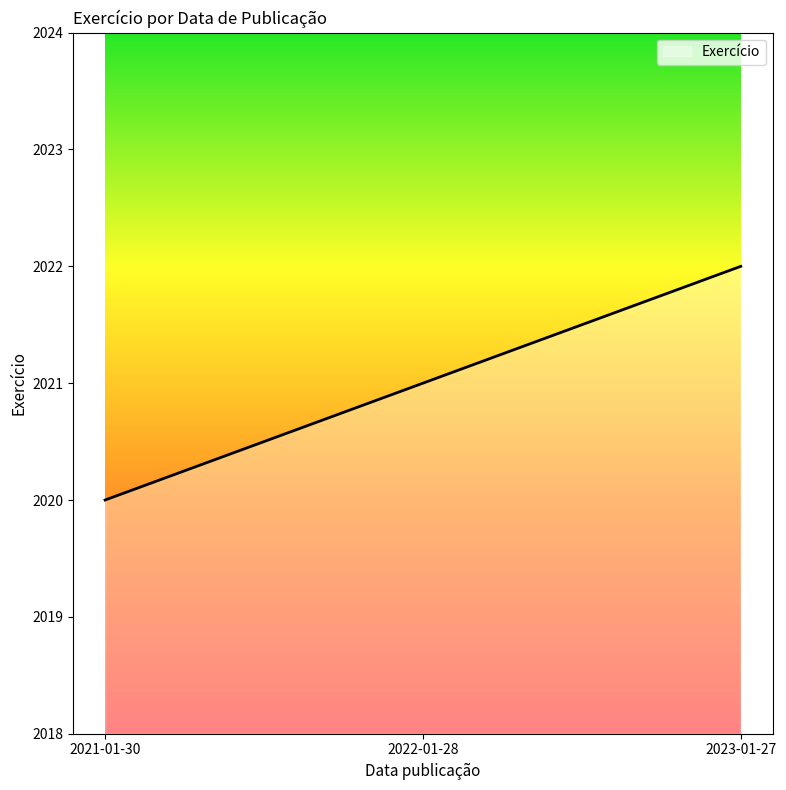

Which label corresponds to the largest value in the chart?

2023-01-27